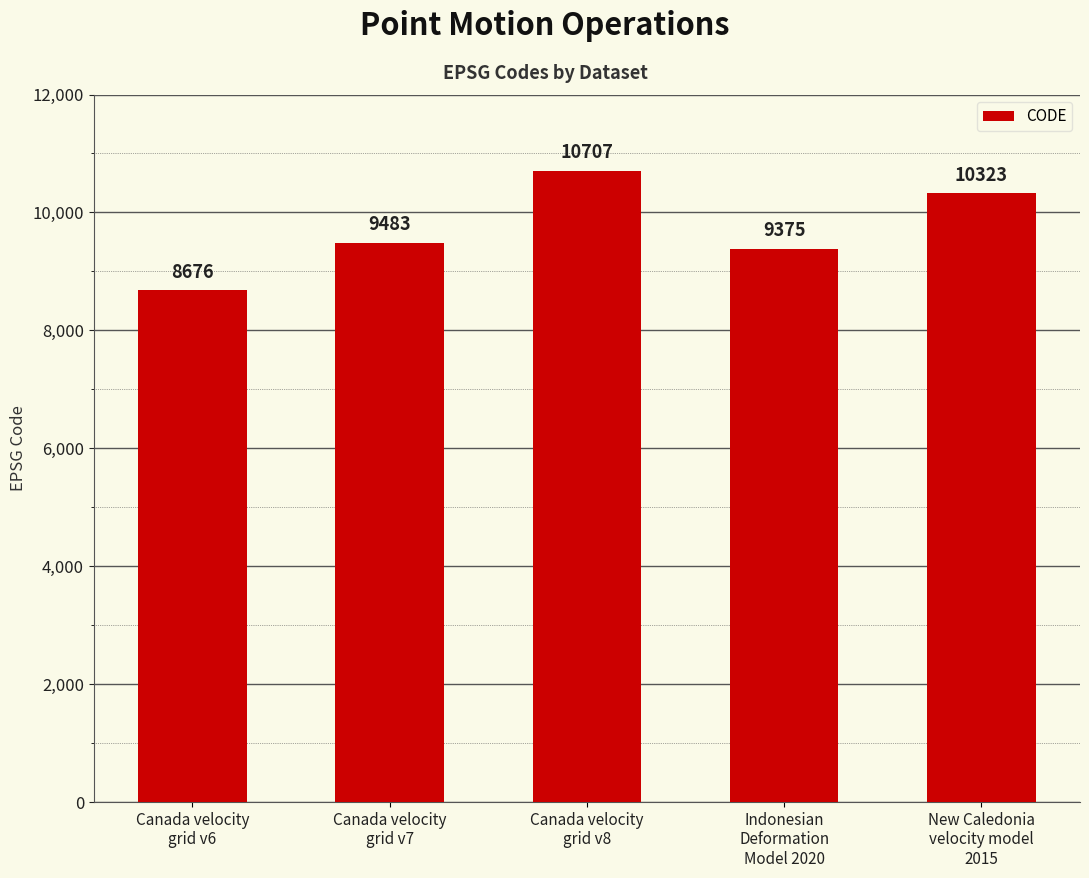

What is the sum of all values?

48564